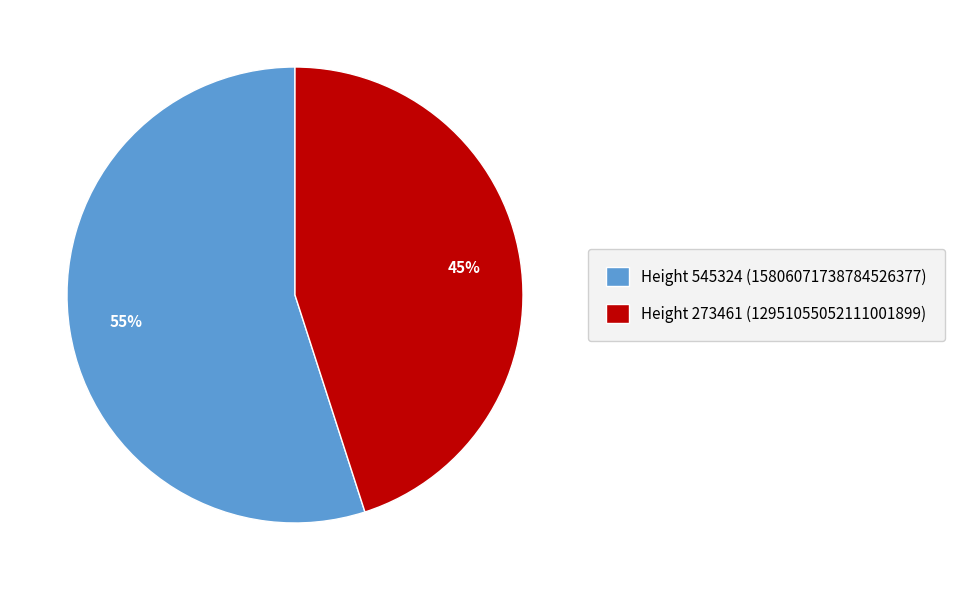

To the nearest percent, what portion does Height 273461 (12951055052111001899) represent?

45%